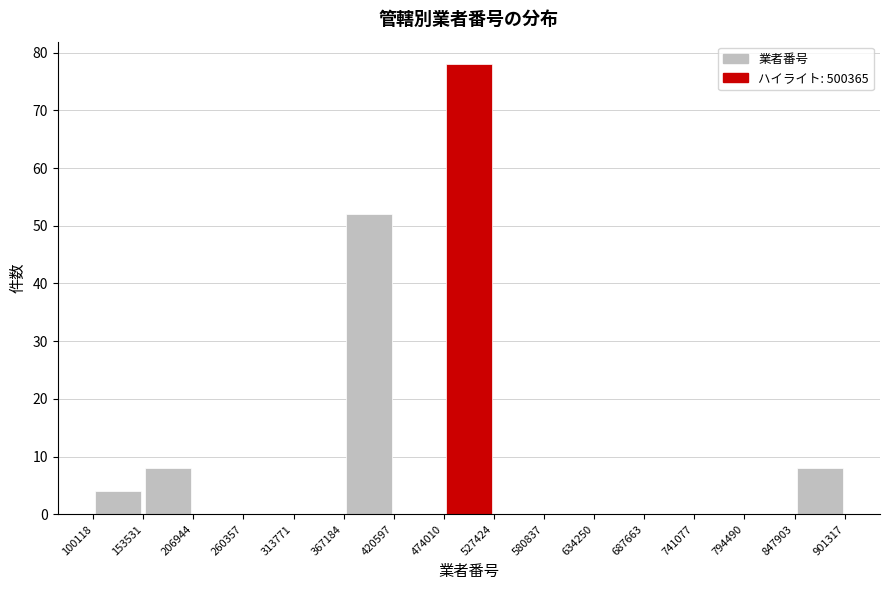

Reading left to right, transcribe this chart: for each bar, give the range it covers on the x-axis and its height. The values are not printed on the chart, so give them approximately, as read against the axis.

100118 to 153531: 4
153531 to 206944: 8
206944 to 260357: 0
260357 to 313771: 0
313771 to 367184: 0
367184 to 420597: 52
420597 to 474010: 0
474010 to 527424: 78
527424 to 580837: 0
580837 to 634250: 0
634250 to 687663: 0
687663 to 741077: 0
741077 to 794490: 0
794490 to 847903: 0
847903 to 901317: 8